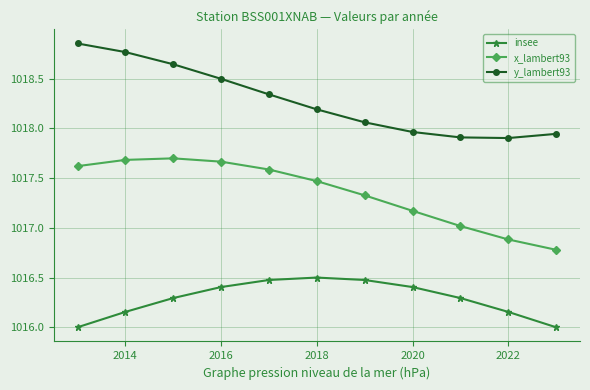

What is the value of the insee point at the 5th from the left?

1016.5